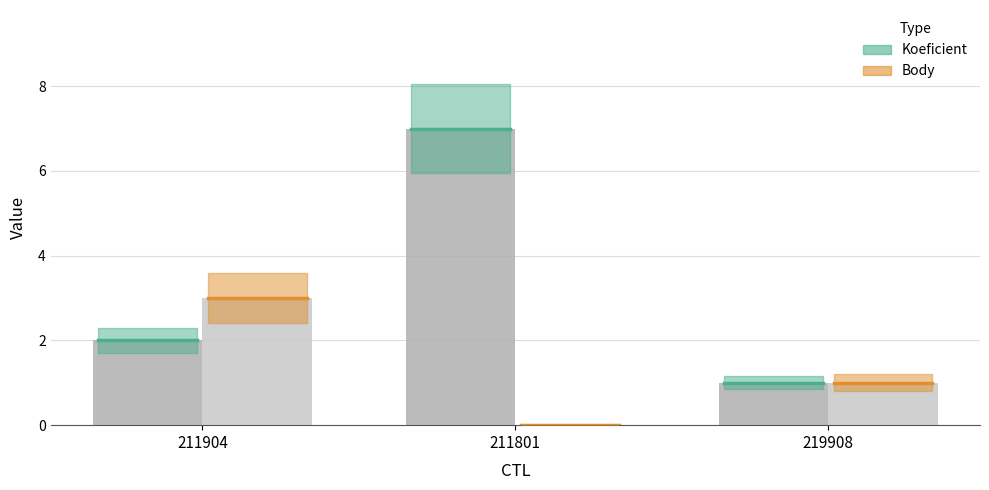

What is the sum of the Koeficient values at 211904 and 211801?

9